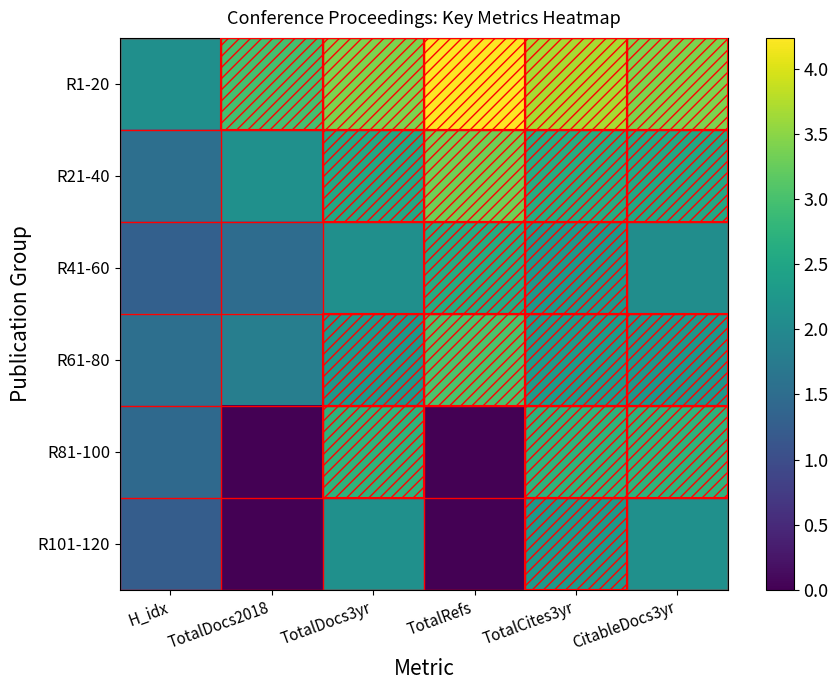

Which series has the widest spread of values?

R81-100